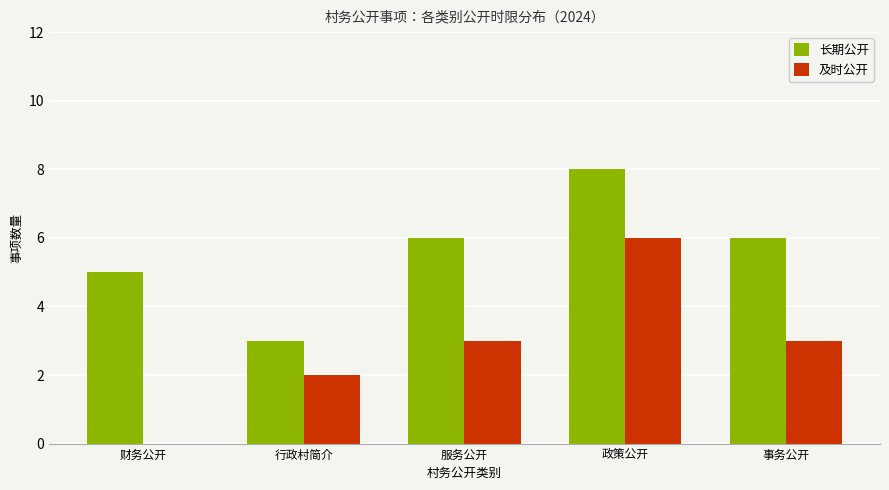

Does the chart contain stacked bars?

No